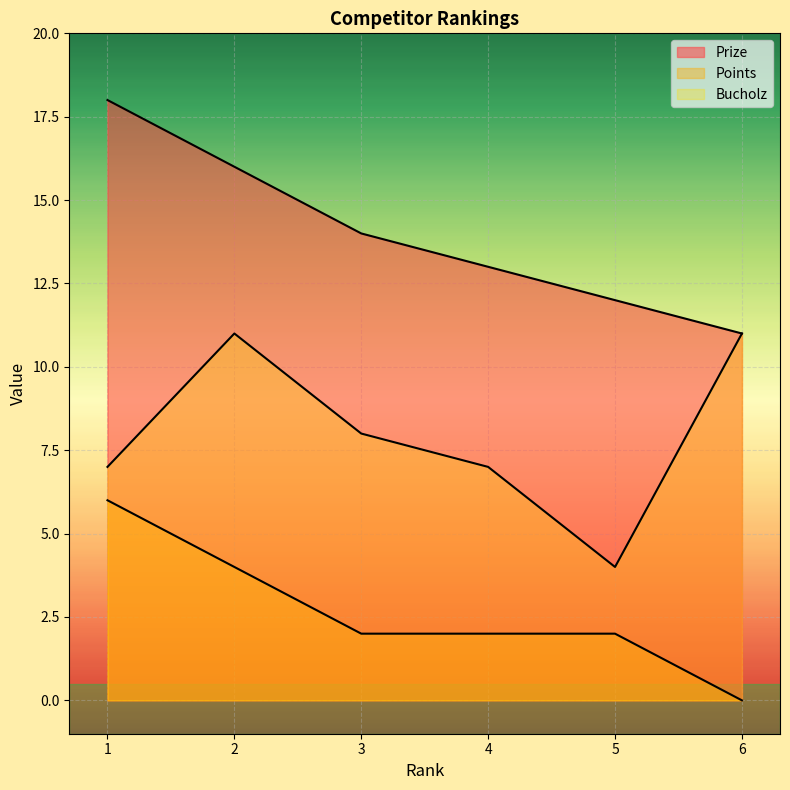

The Bucholz series shows 7 at 4. True or false?

True